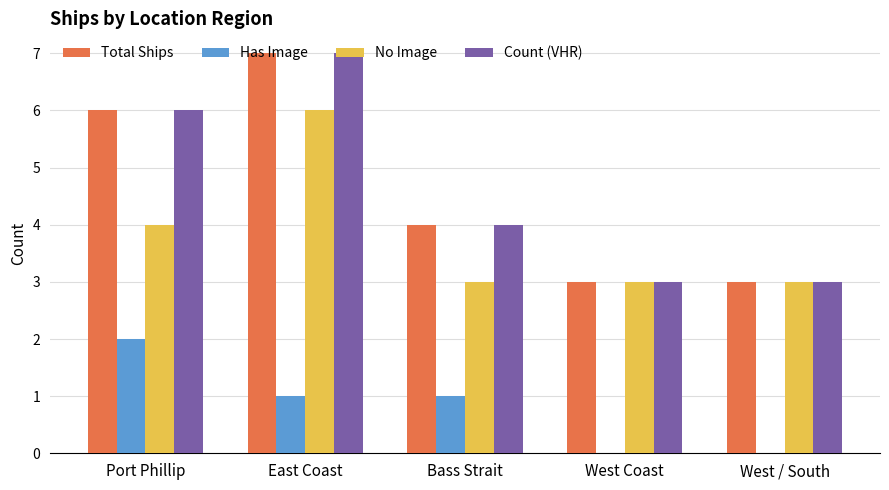

Is the value of No Image at West Coast greater than the value of Count (VHR) at East Coast?

No